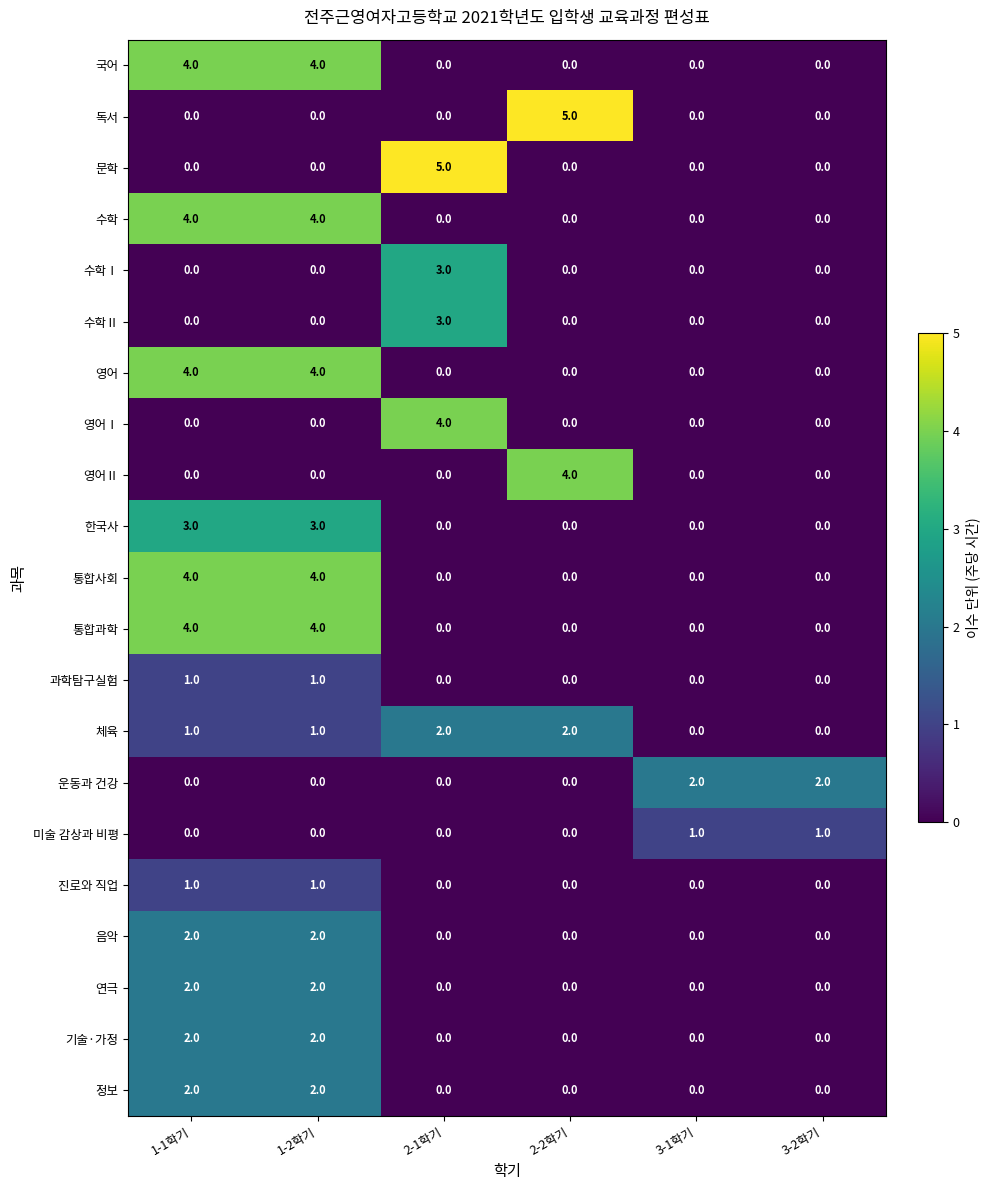

Between 2-1학기 and 3-2학기, which series saw the biggest shift?

문학